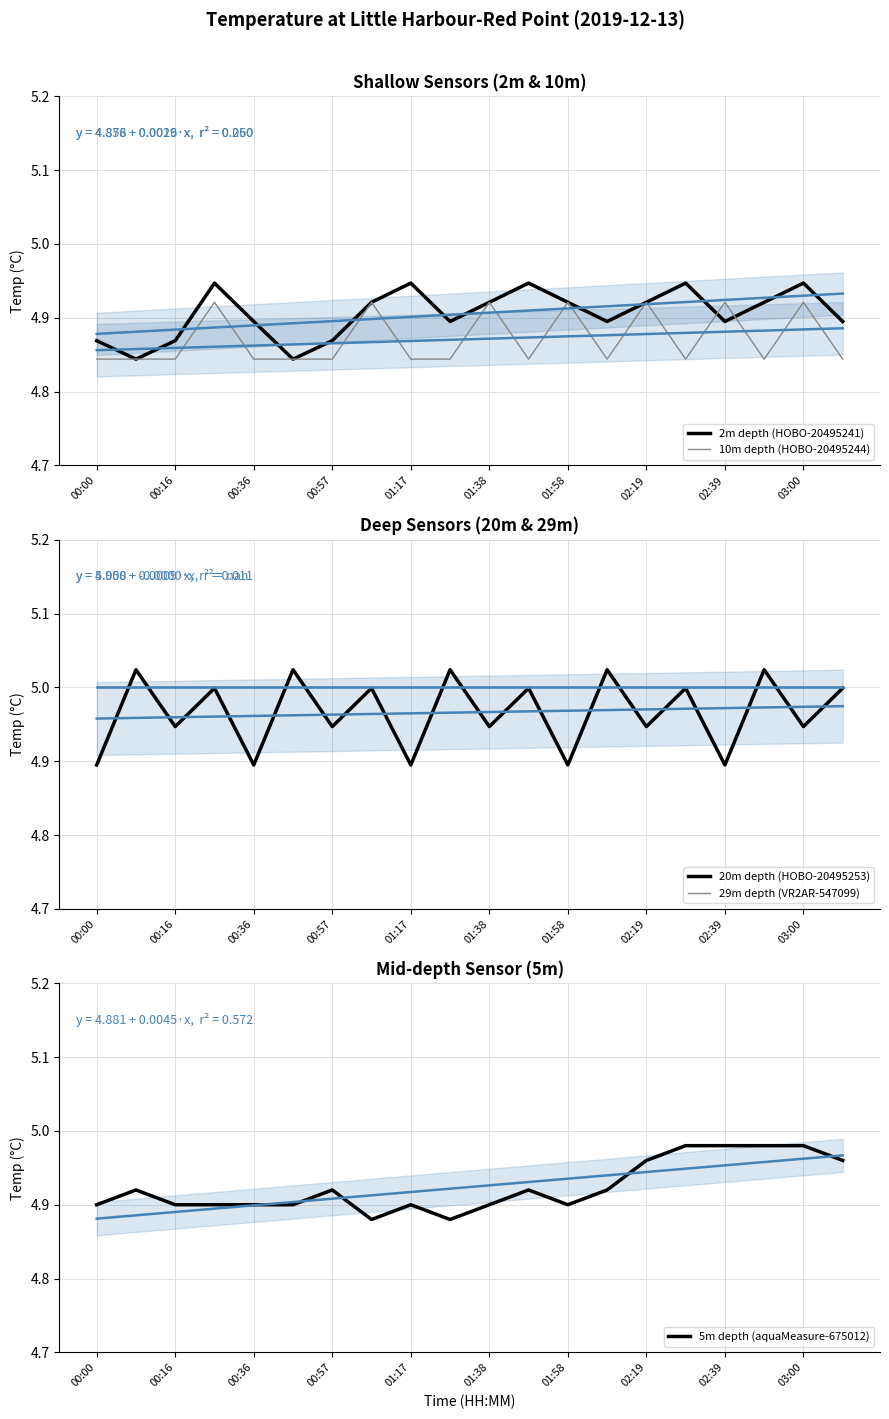

True or false: 2m depth (HOBO-20495241) and 20m depth (HOBO-20495253) cross at least once.

True